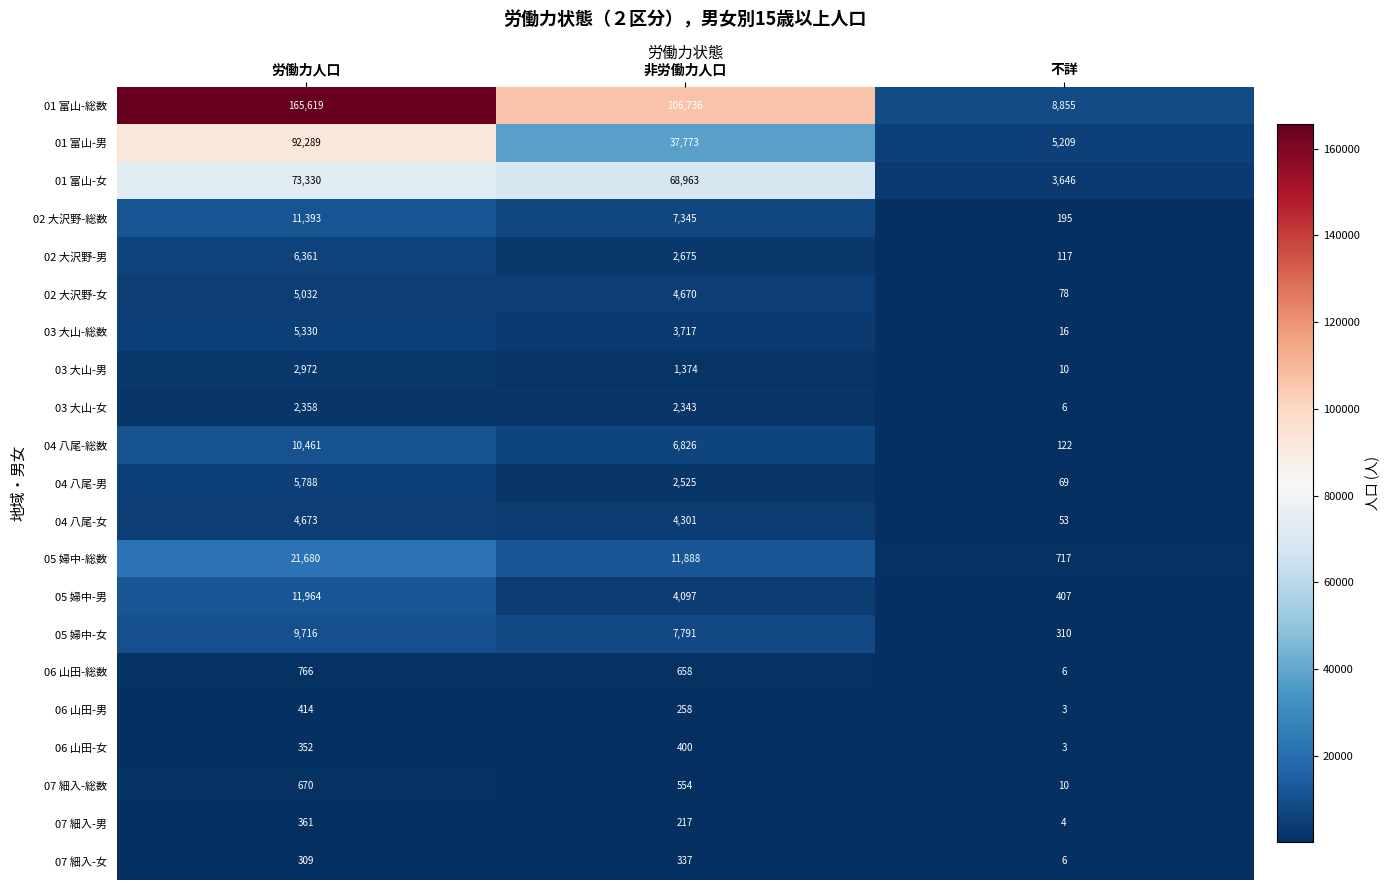

What is the difference between the maximum and minimum values in the 07 細入-総数 series?

660